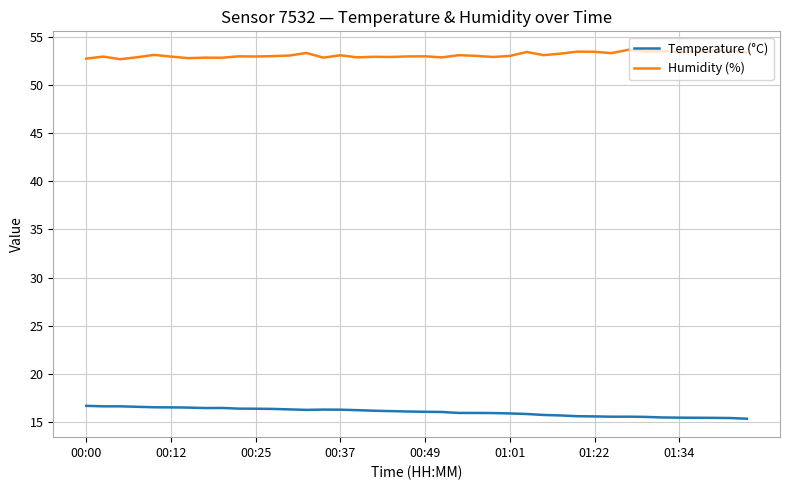

Which series has the largest total across all categories?

Humidity (%)